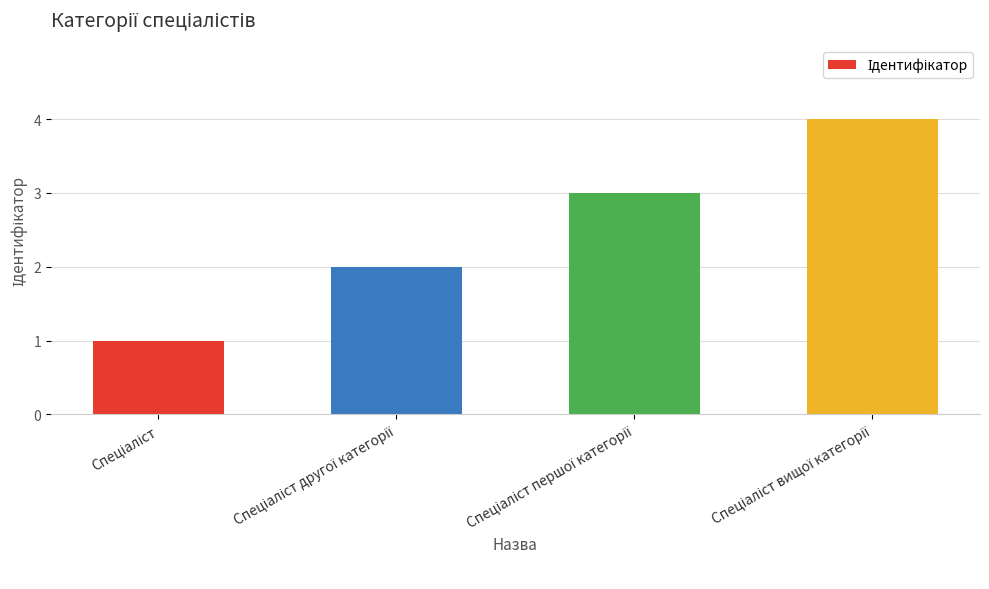

What is the maximum value shown in the chart?

4